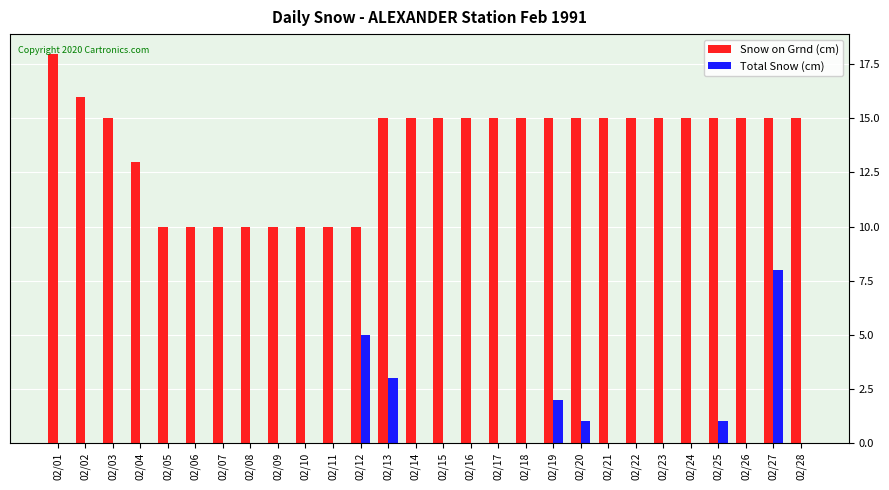

True or false: Total Snow (cm) has a value of -5 at 02/18.

False